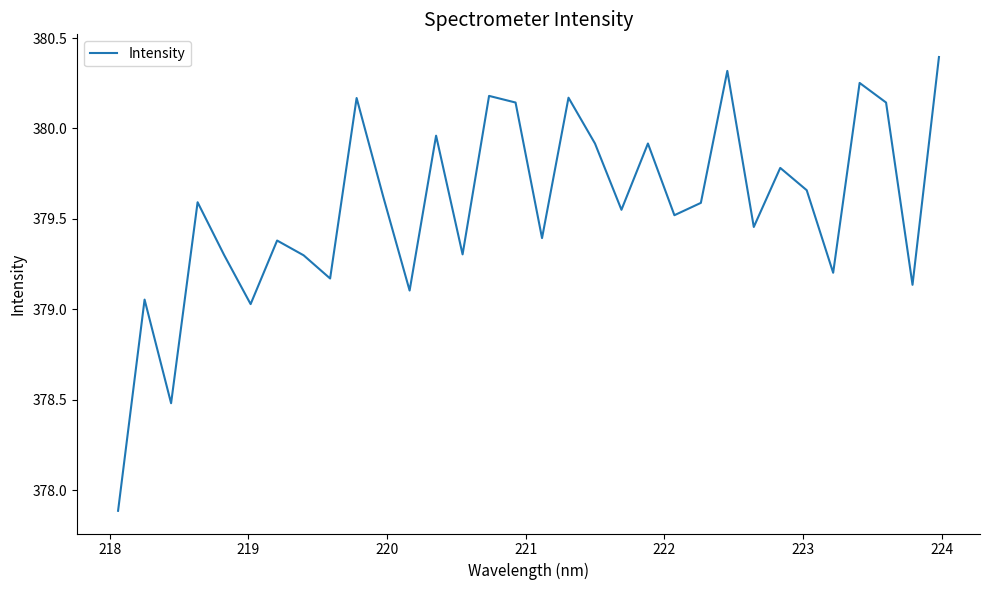

How many interior local peaks (higher than both neighbors) does the data have?

11